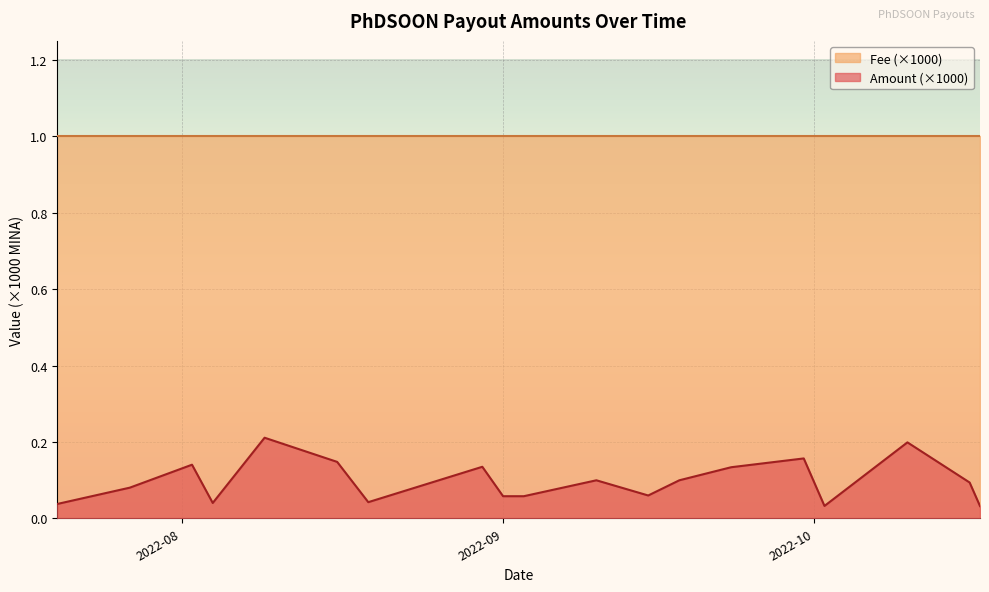

True or false: the data has more than 2 interior local peaks.

True